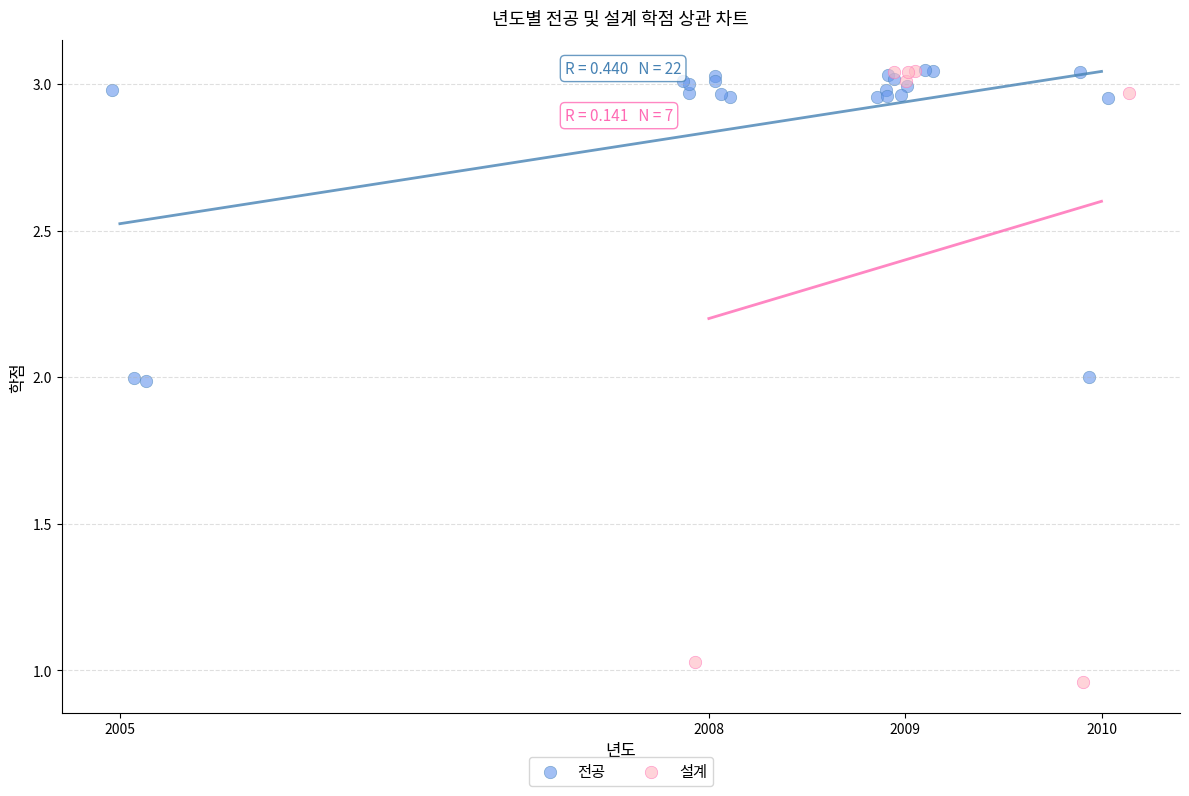

Which series has the widest spread of Y values?

설계